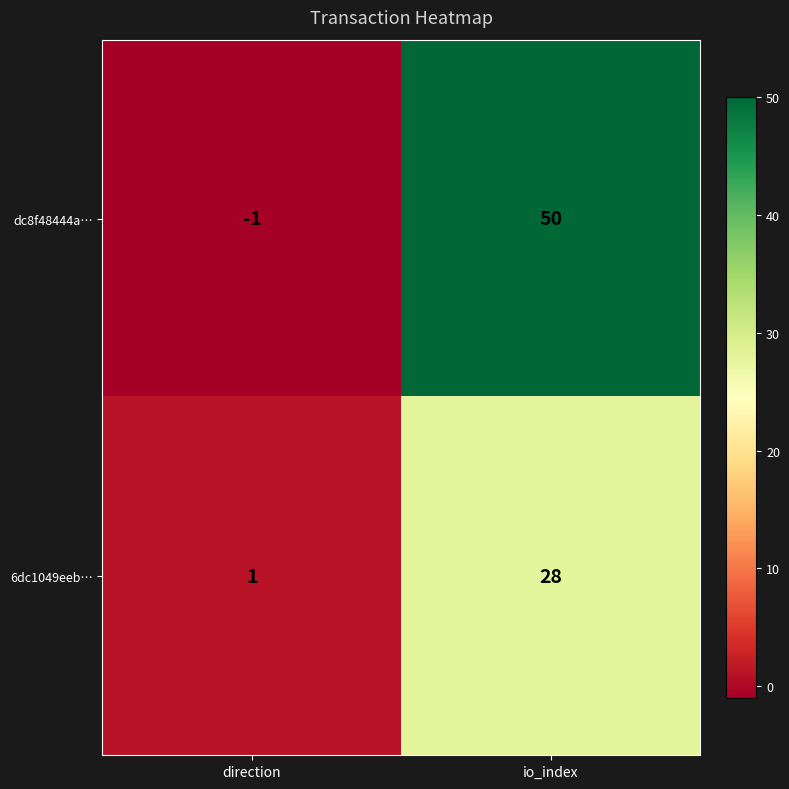

How many categories are shown in the chart?

2